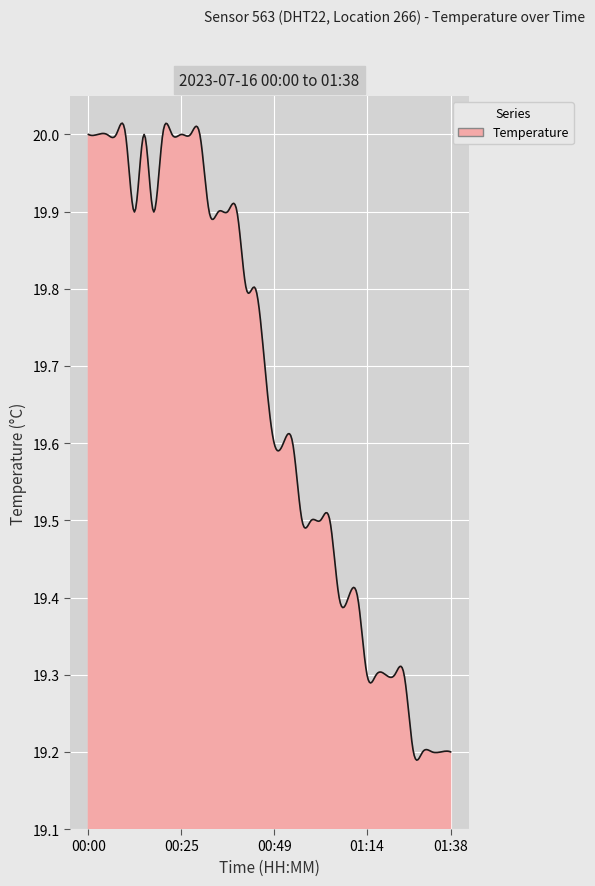

What is the difference between the maximum and minimum values?

0.8